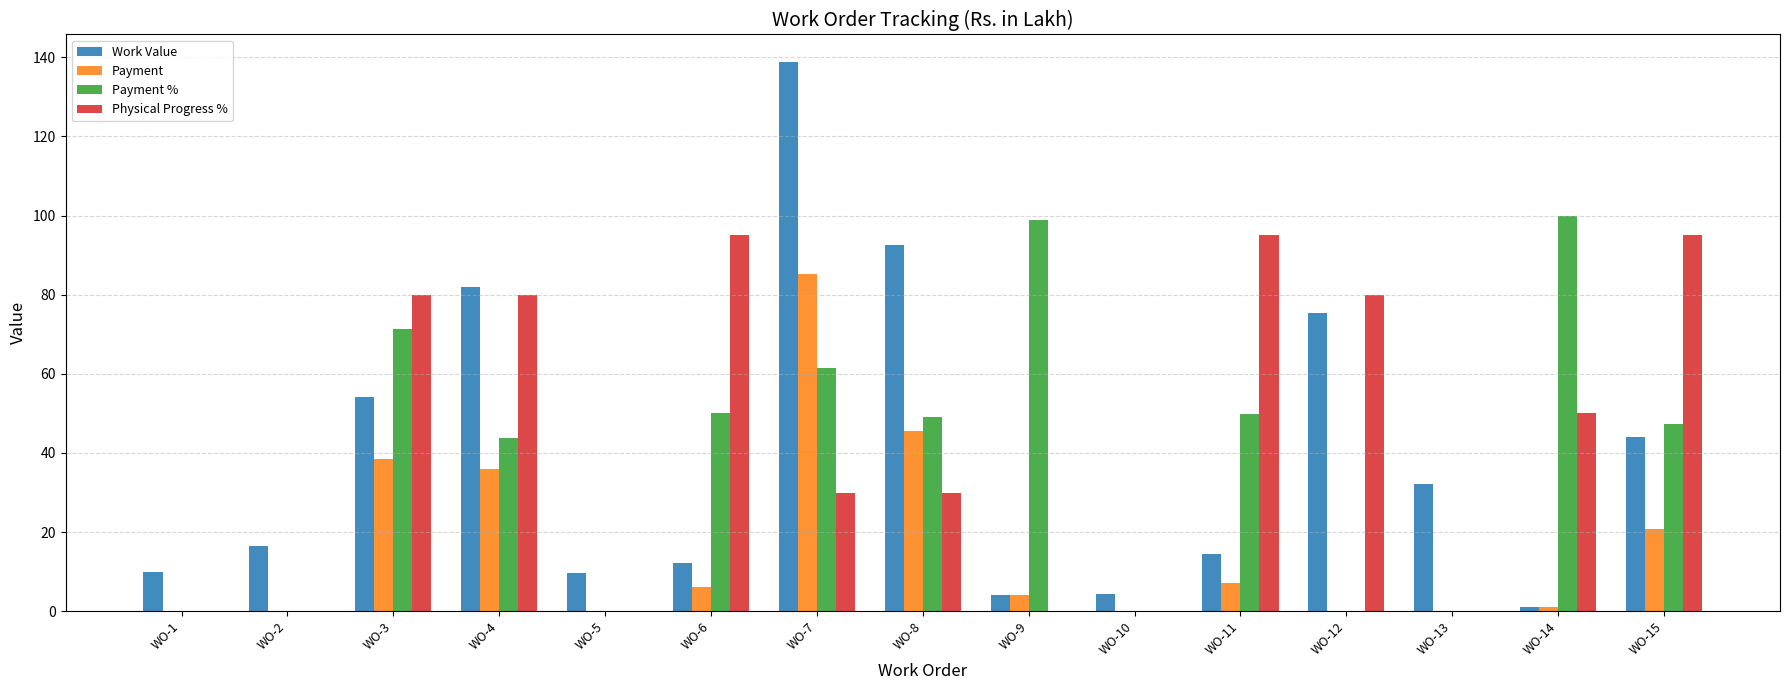

What is the total value across all series at WO-6?

163.4